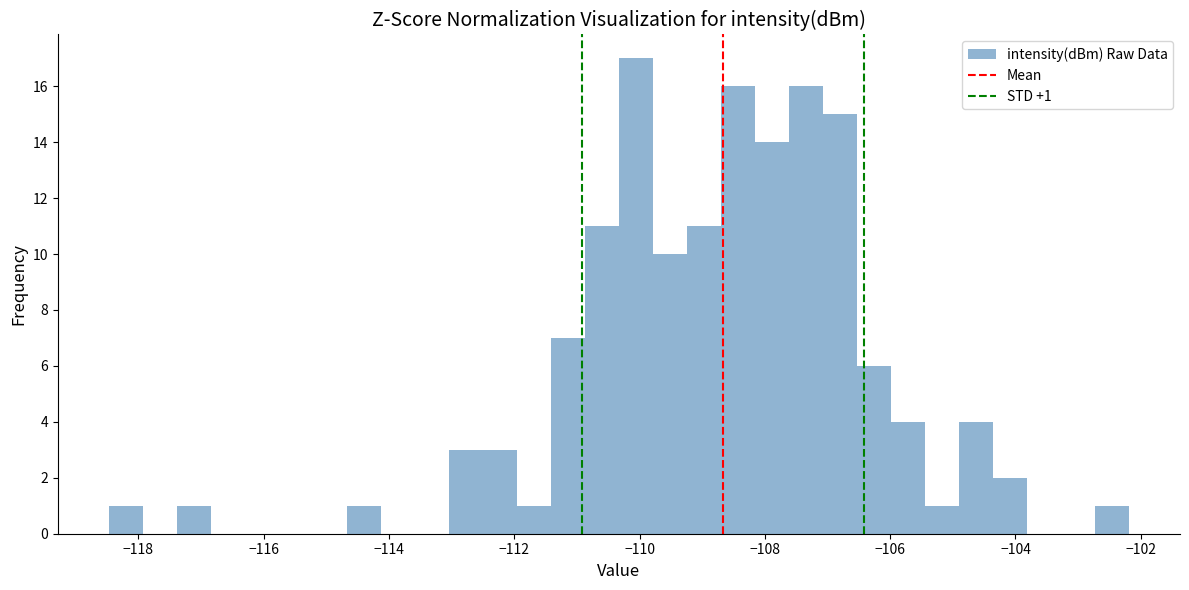

Around what value on the x-axis is the tallest bar? Give the approximate position of its centre, as read against the axis.

-110.0